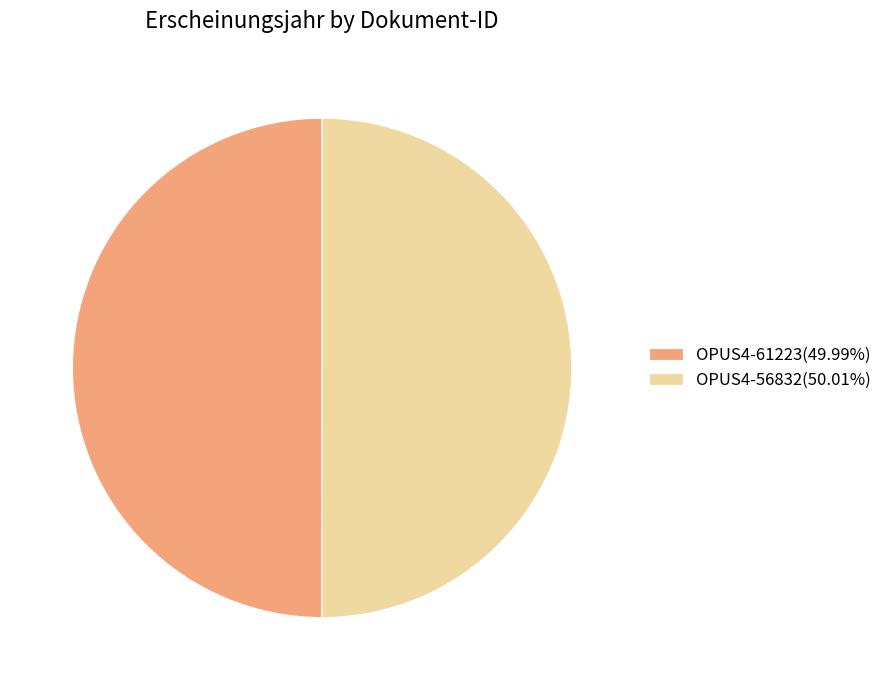

Is the sum of OPUS4-56832(50.01%) and OPUS4-61223(49.99%) greater than half?

Yes